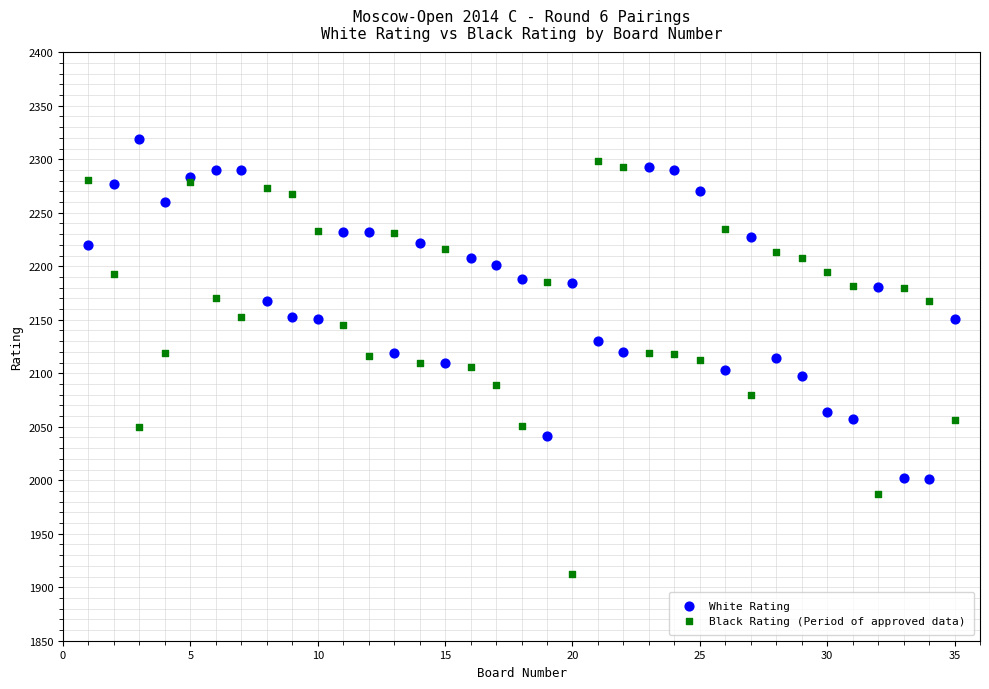

Which series has the largest Y range (max minus min)?

Black Rating (Period of approved data)